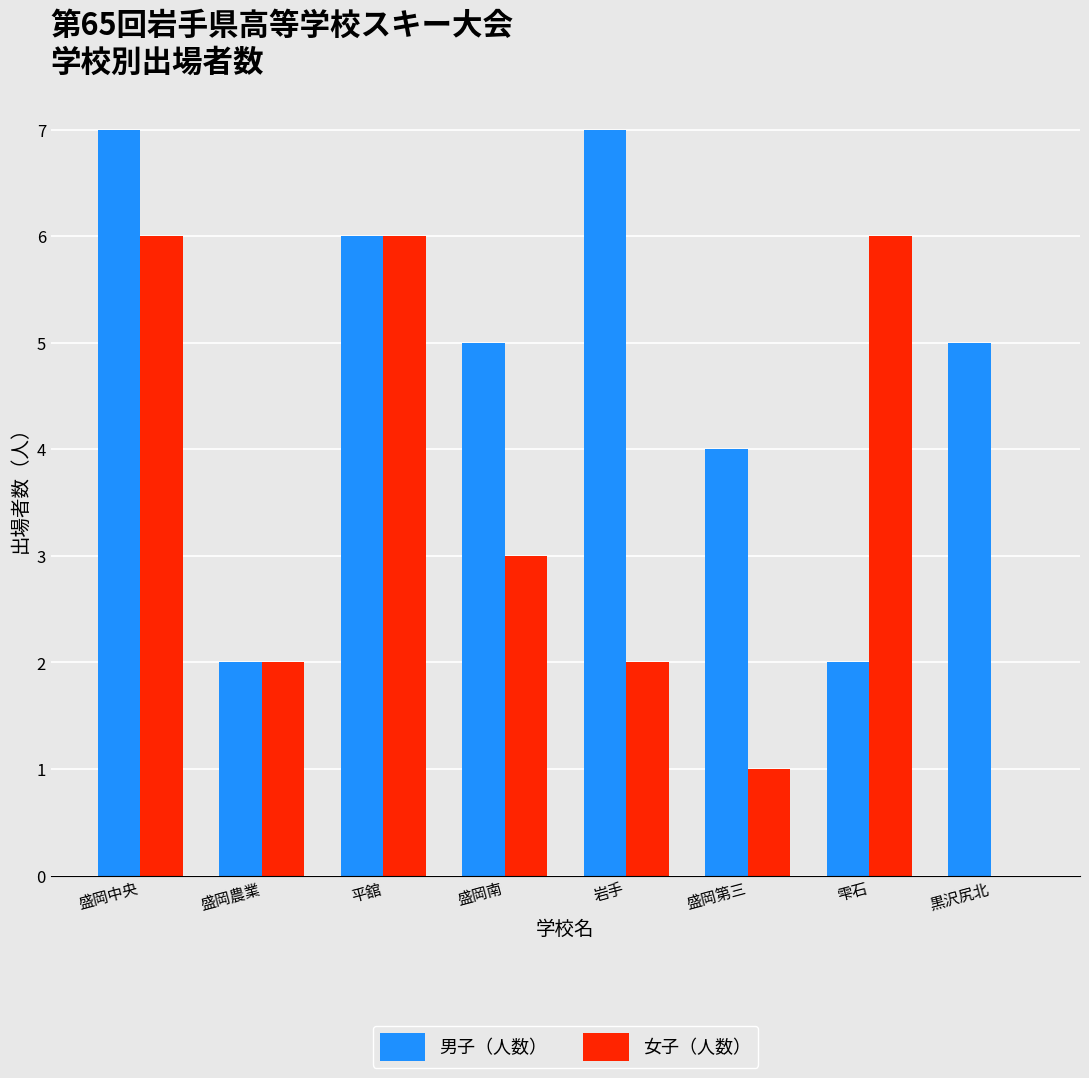

What are all the series names shown in the legend?

男子（人数）, 女子（人数）